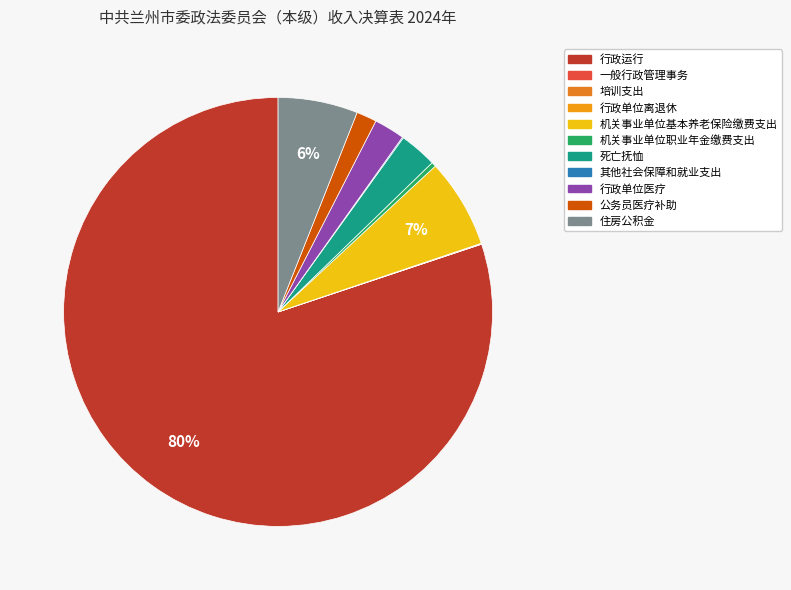

What is the change in value from 一般行政管理事务 to 住房公积金?

+123.4